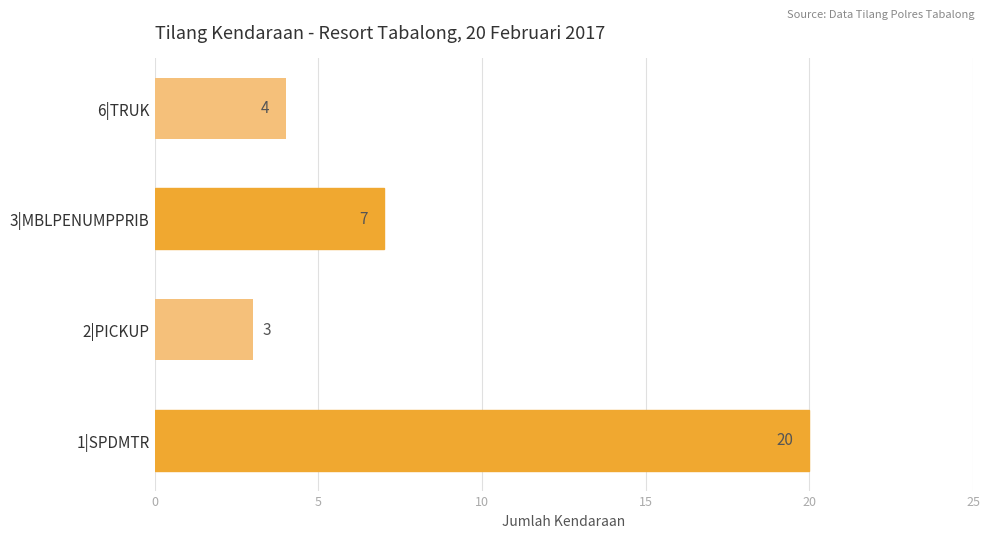

At which label is the value closest to 11?

3|MBLPENUMPPRIB